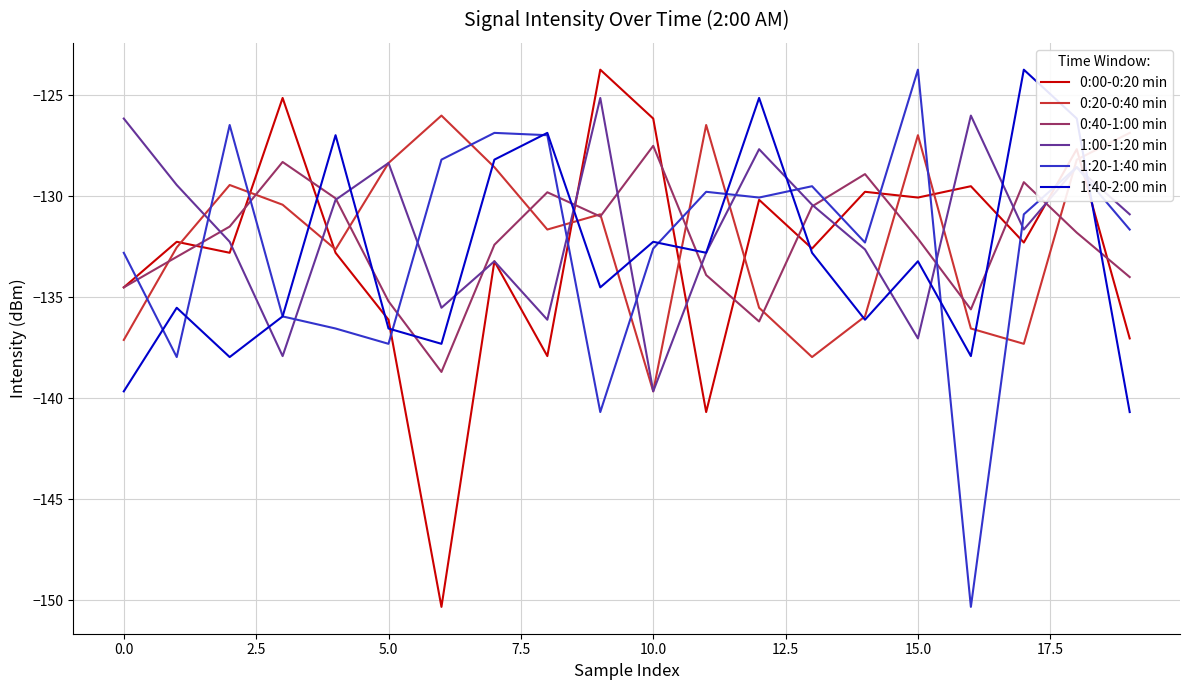

How many categories are shown in the chart?

20